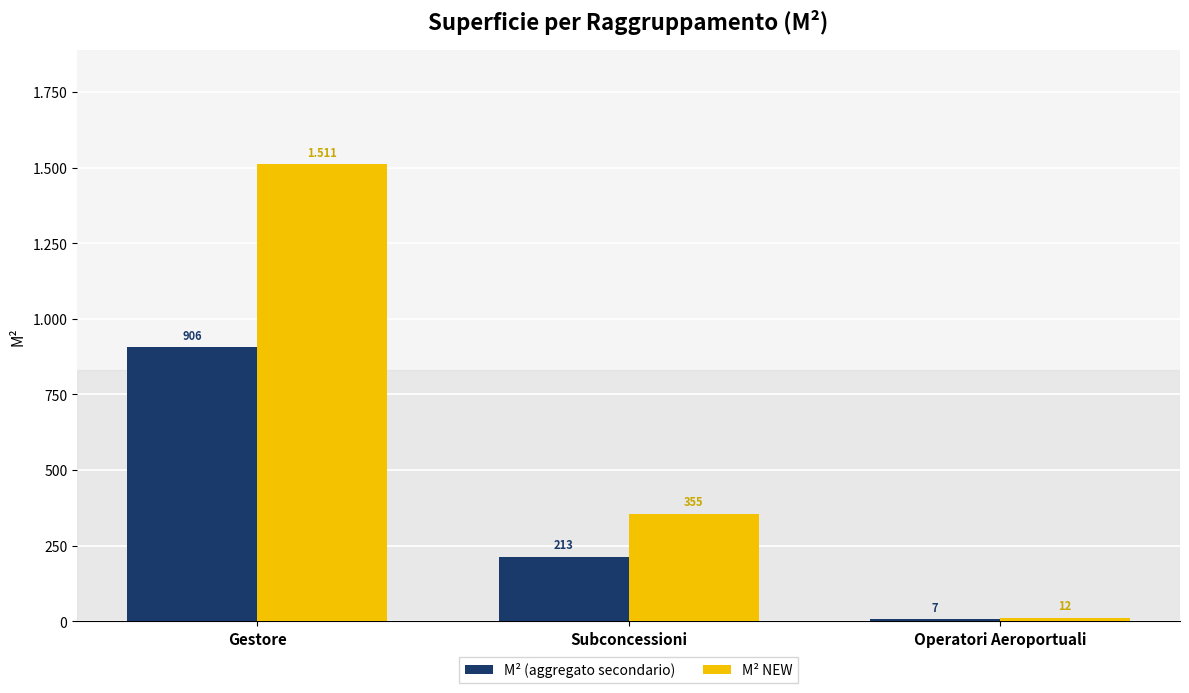

Rank the categories by M² (aggregato secondario) value from lowest to highest.

Operatori Aeroportuali, Subconcessioni, Gestore